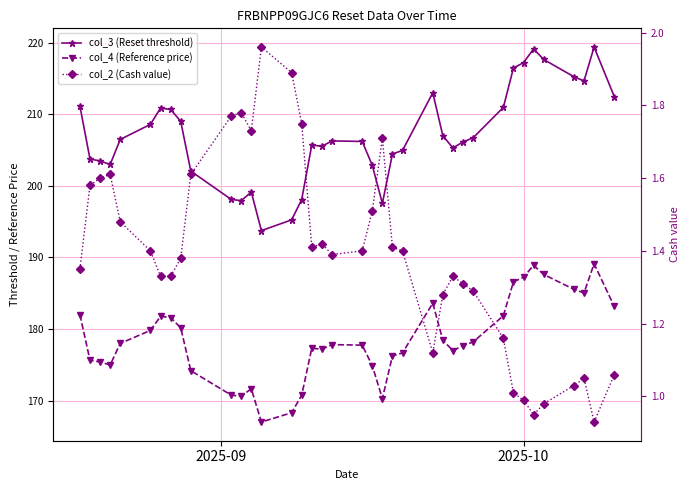

Reading left to right, extract all data points from this chart.

col_3 (Reset threshold): 211.1	203.7	203.5	203.0	206.5	208.6	210.9	210.7	209.0	202.0	198.1	197.9	199.1	193.7	195.2	198.1	205.7	205.5	206.3	206.2	202.9	197.5	204.4	204.9	213.0	207.0	205.3	206.1	206.7	210.9	216.4	217.2	219.1	217.6	215.2	214.6	219.4	212.5
col_4 (Reference price): 182.0	175.6	175.4	175.0	178.0	179.8	181.8	181.6	180.2	174.2	170.8	170.6	171.7	167.0	168.3	170.8	177.3	177.2	177.8	177.8	174.9	170.3	176.2	176.7	183.6	178.4	177.0	177.7	178.2	181.8	186.6	187.2	188.9	187.6	185.5	185.0	189.1	183.2
col_2 (Cash value): 1.4	1.6	1.6	1.6	1.5	1.4	1.3	1.3	1.4	1.6	1.8	1.8	1.7	2.0	1.9	1.8	1.4	1.4	1.4	1.4	1.5	1.7	1.4	1.4	1.1	1.3	1.3	1.3	1.3	1.2	1.0	1.0	0.9	1.0	1.0	1.1	0.9	1.1